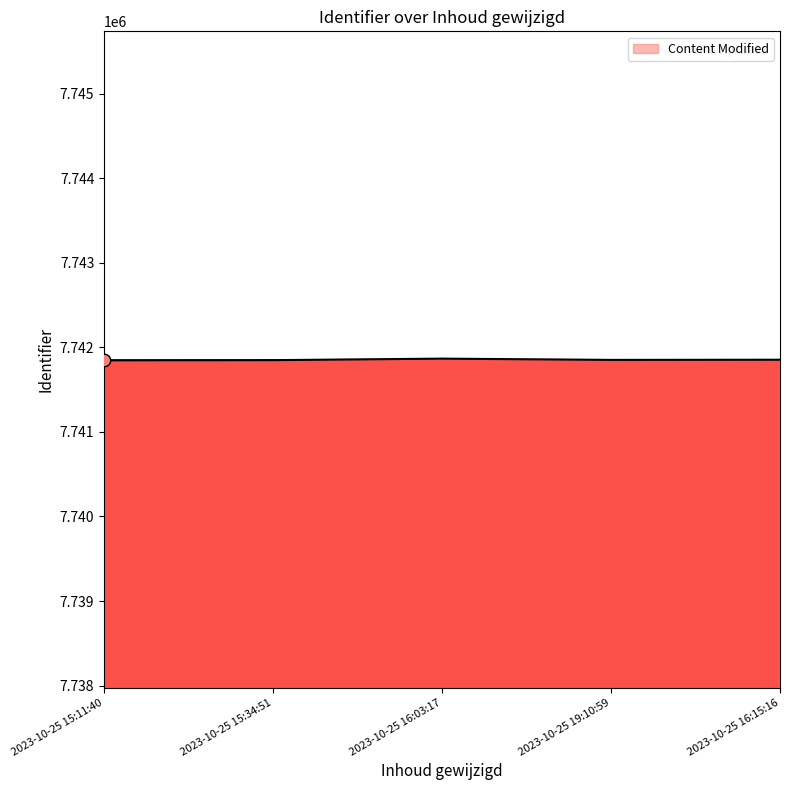

What is the change in value from 2023-10-25 16:03:17 to 2023-10-25 19:10:59?

-15